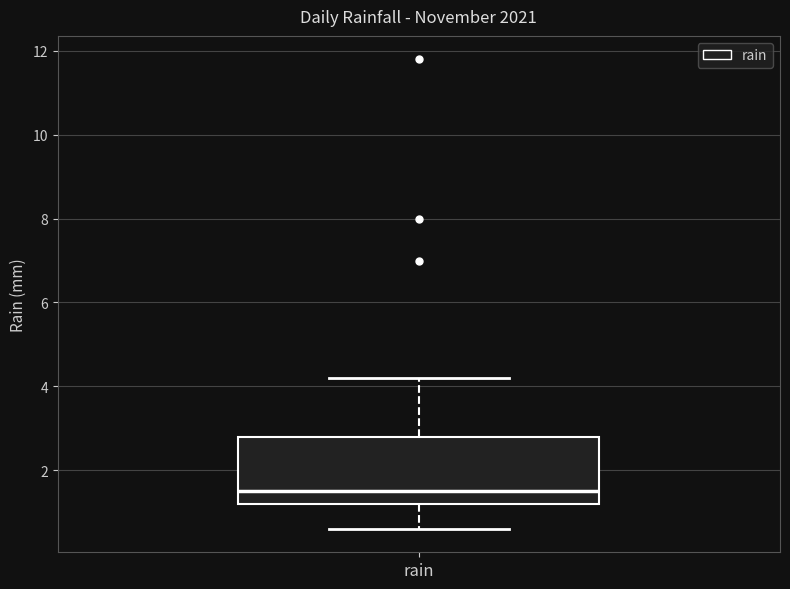

Where does the upper whisker of the box for rain end on the y-axis? The values are not printed on the chart, so give them approximately, as read against the axis.

4.2